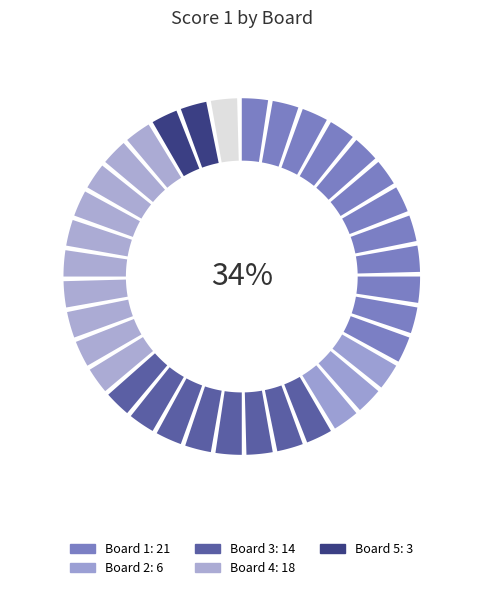

Do 1 and 3 together represent more than half of the pie?

Yes